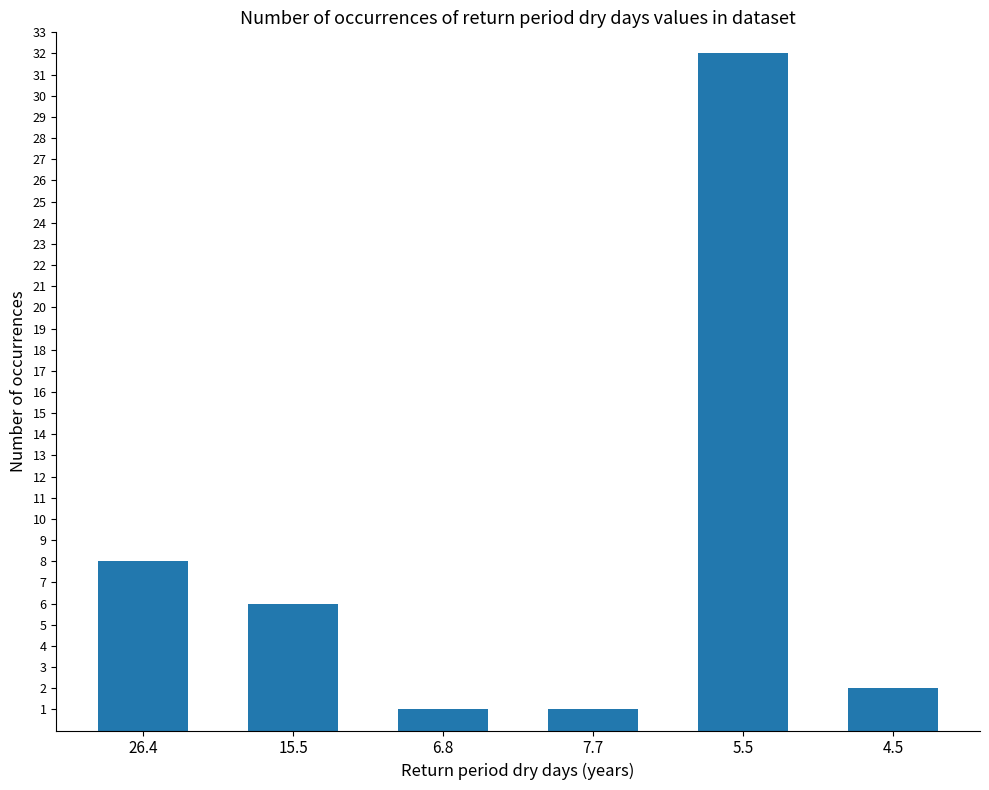

Reading right to left, what are all the values shown in this chart?

4.5=2	5.5=32	7.7=1	6.8=1	15.5=6	26.4=8